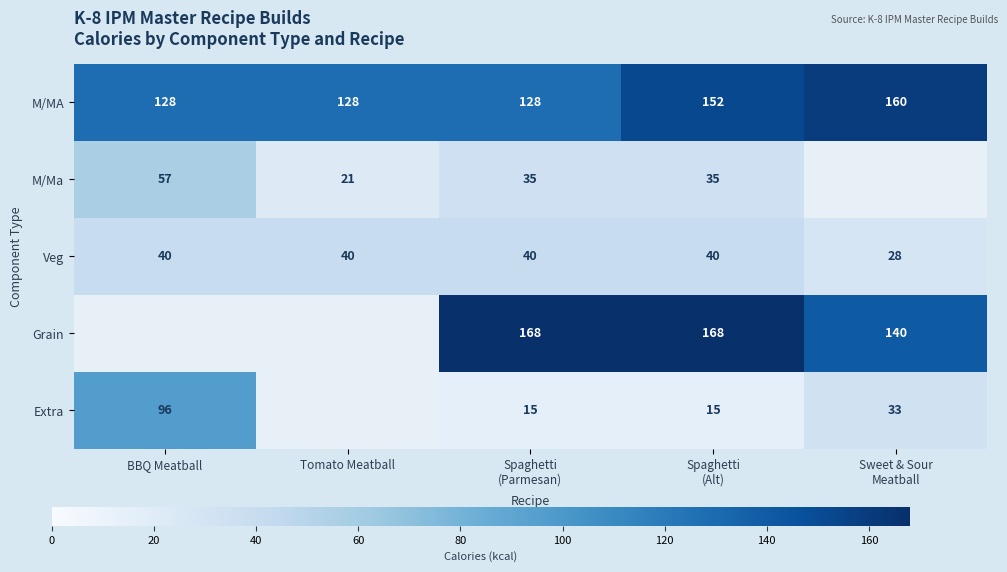

What is the average value of the M/MA series?

139